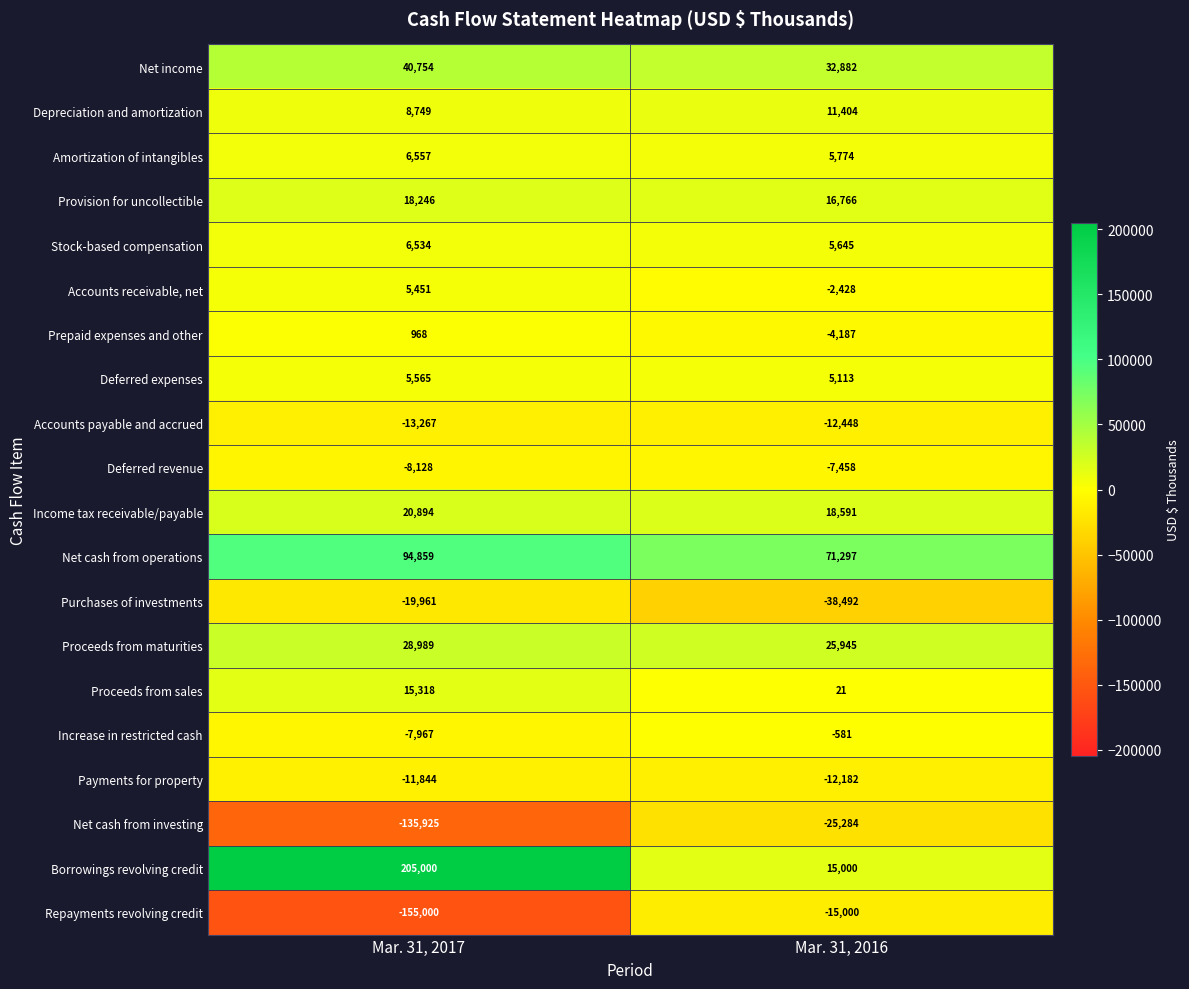

What is the difference between the highest and lowest values at Mar. 31, 2017?

360000